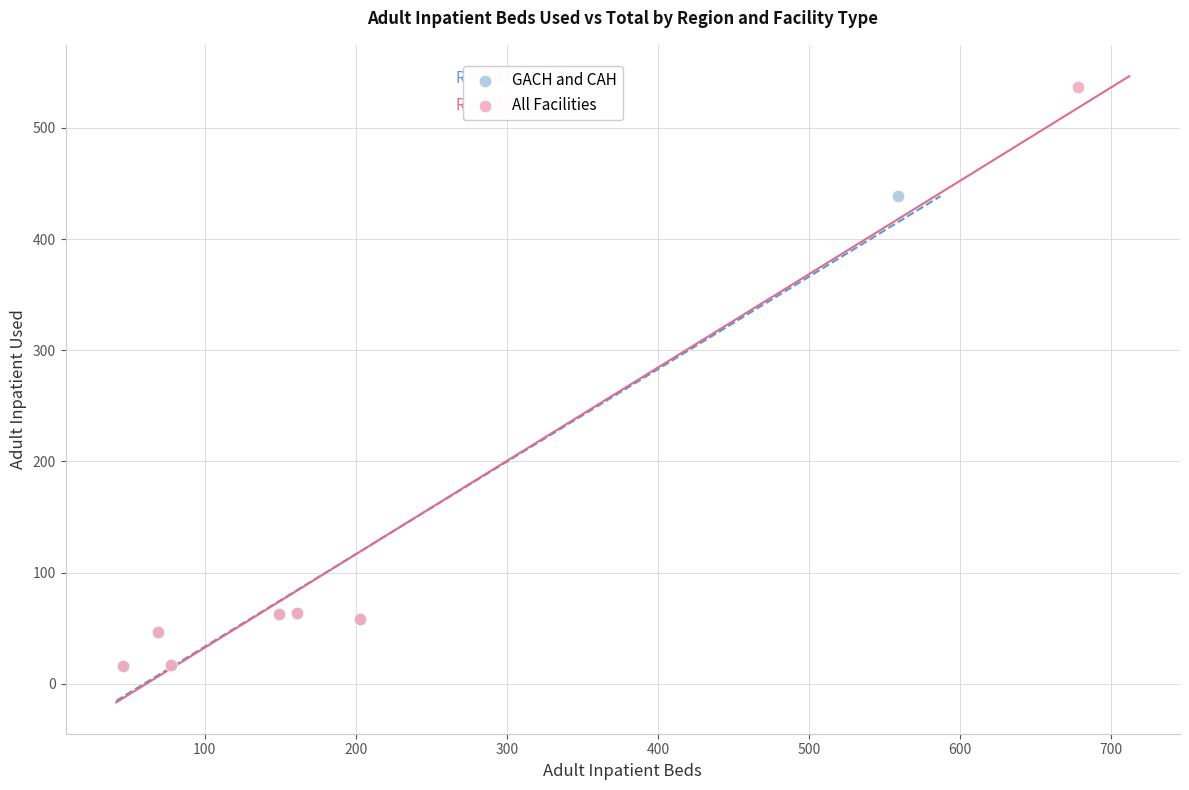

Which series has the largest Y range (max minus min)?

All Facilities